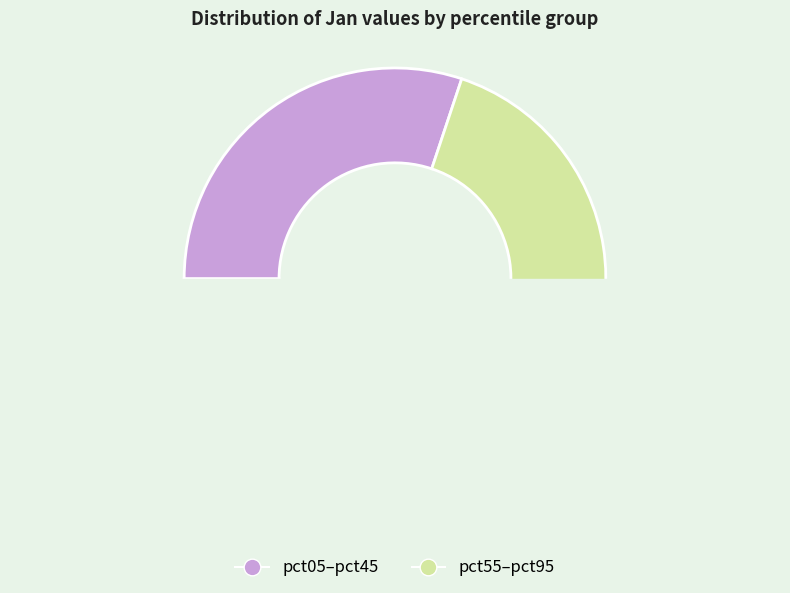

Is the sum of pct05 and pct75 greater than half?

No